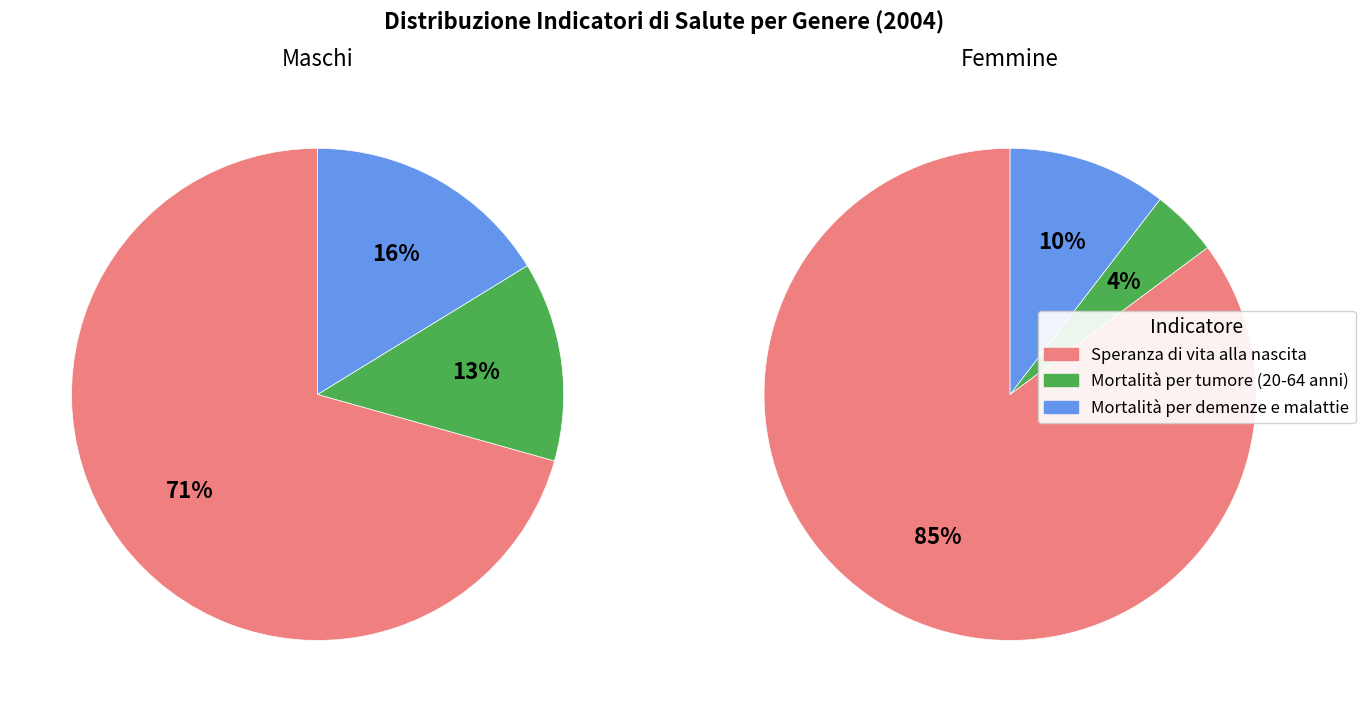

Rank the series by their maximum value, from highest to lowest.

Speranza di vita alla nascita, Mortalità per demenze e malattie, Mortalità per tumore (20-64 anni)